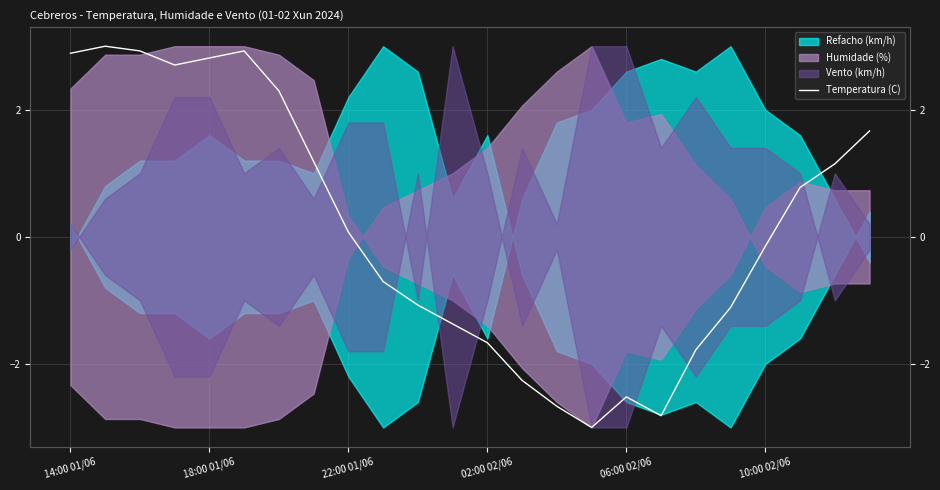

Which category has the highest value across all series?

18:00 01/06